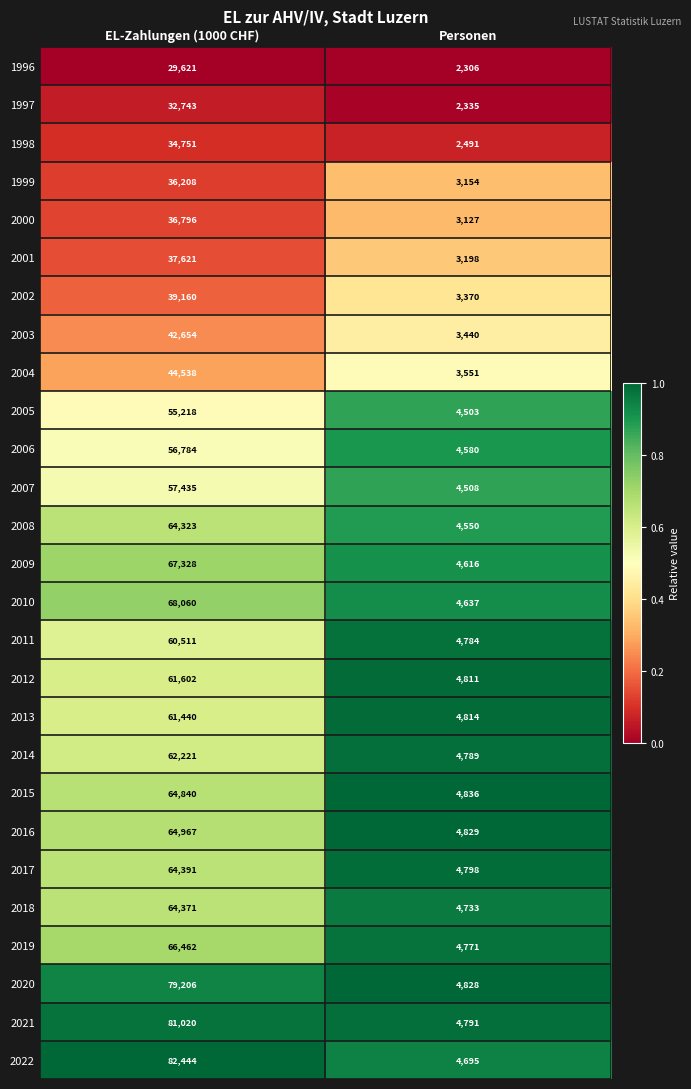

Between EL-Zahlungen (1000 CHF) and Personen, which series saw the biggest shift?

2022